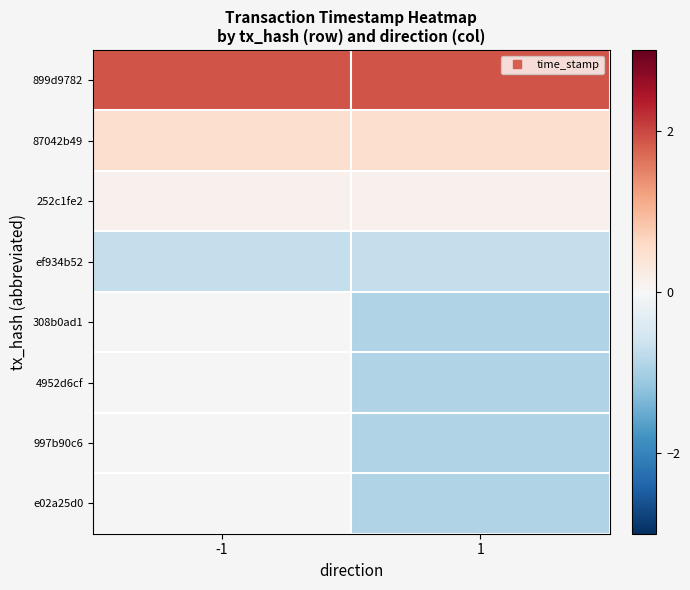

How many values in 997b90c6 are below zero?

1